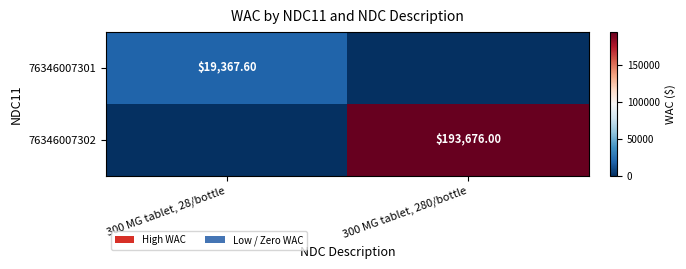

What is the approximate value of 76346007302 at 300 MG tablet, 280/bottle?

193676.0